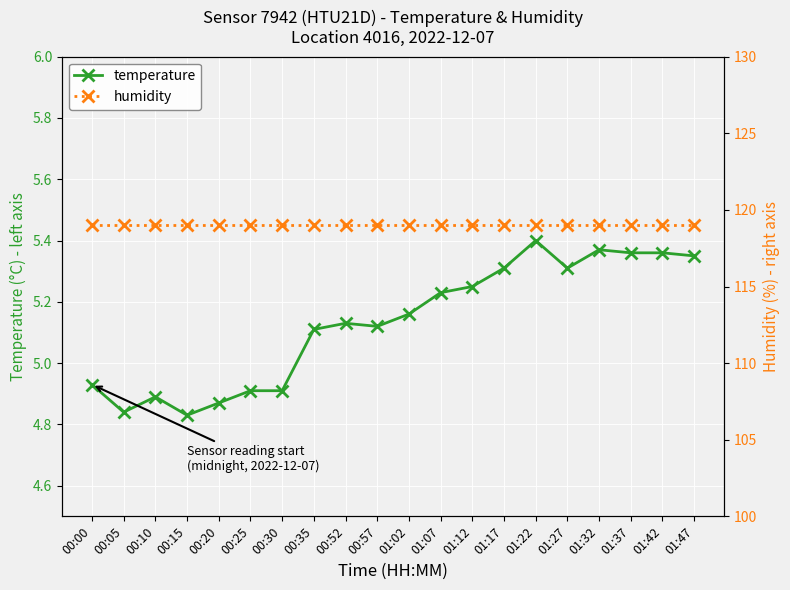

What is the difference between the second highest and minimum values in the temperature series?

0.5